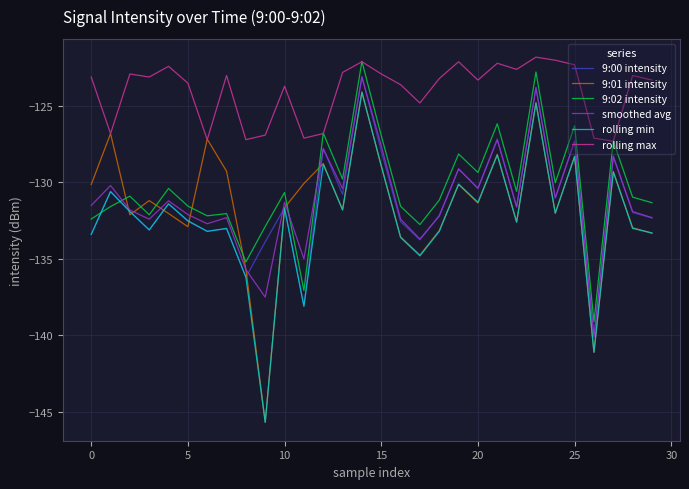

What is the minimum value for 9:01 intensity?

-145.7